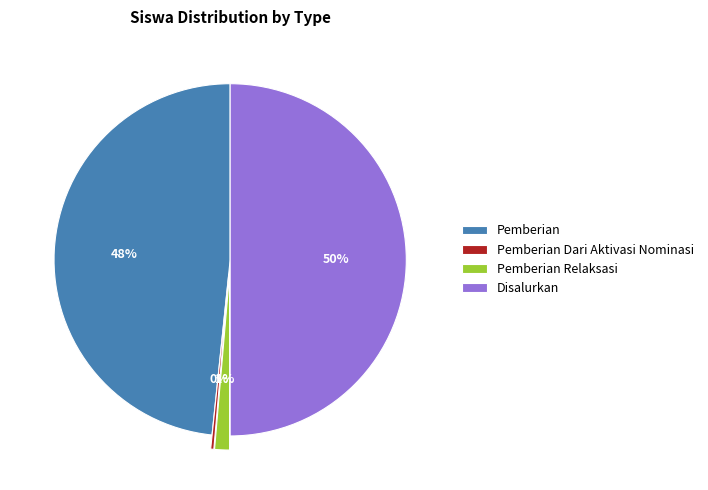

Between Pemberian Dari Aktivasi Nominasi and Disalurkan, which is larger?

Disalurkan